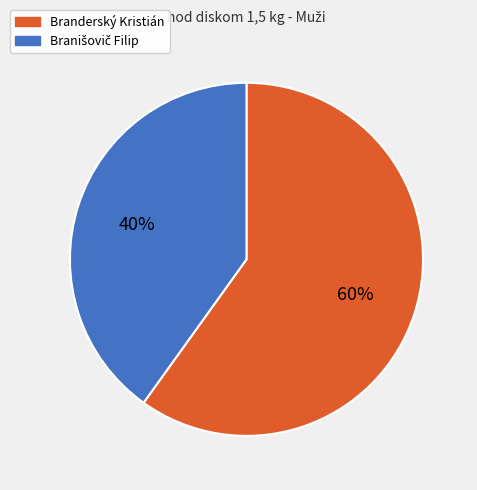

Which category has the biggest portion of the pie?

Branderský Kristián